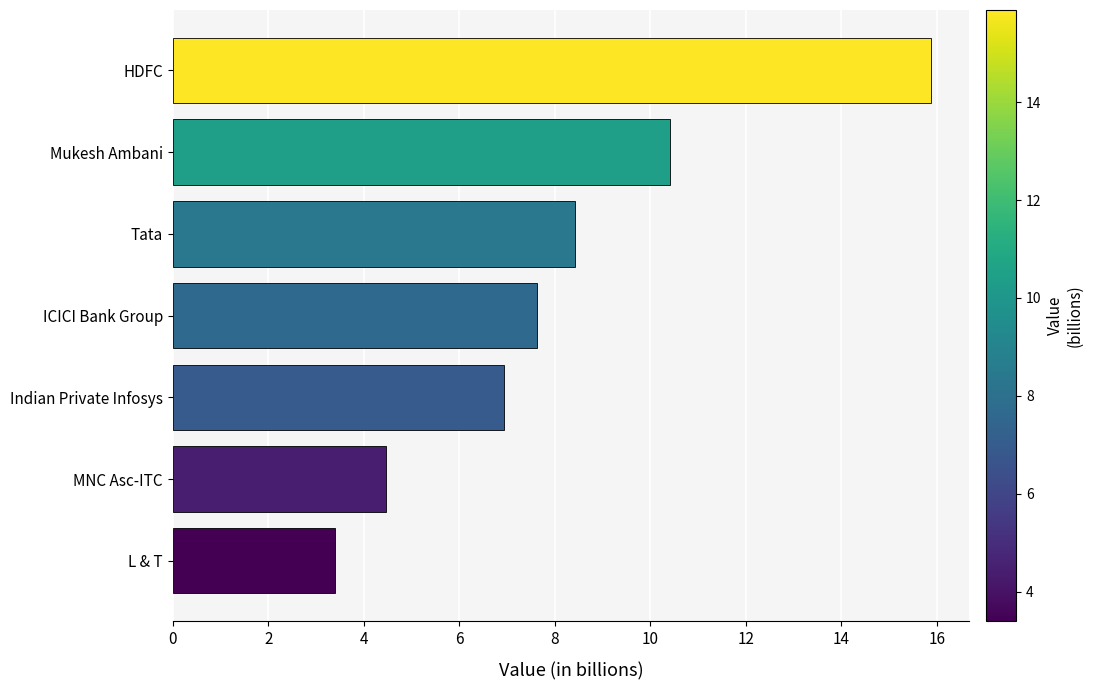

Reading bottom to top, what are all the values shown in this chart?

3.4	4.5	6.9	7.6	8.4	10.4	15.9